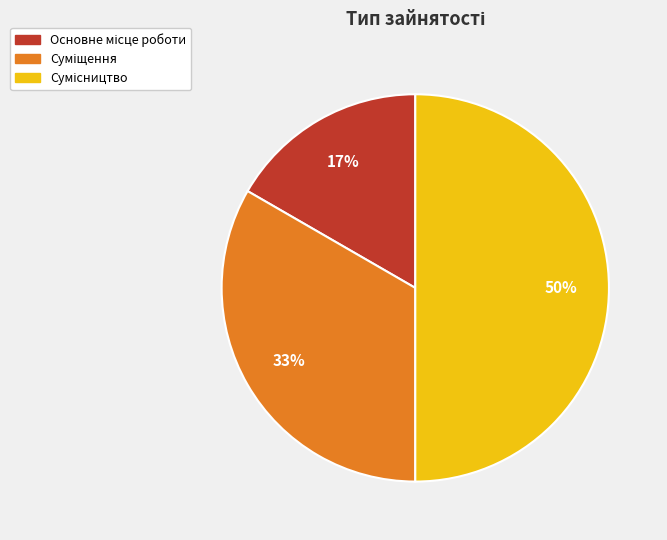

To the nearest percent, what is the average slice percentage?

33%